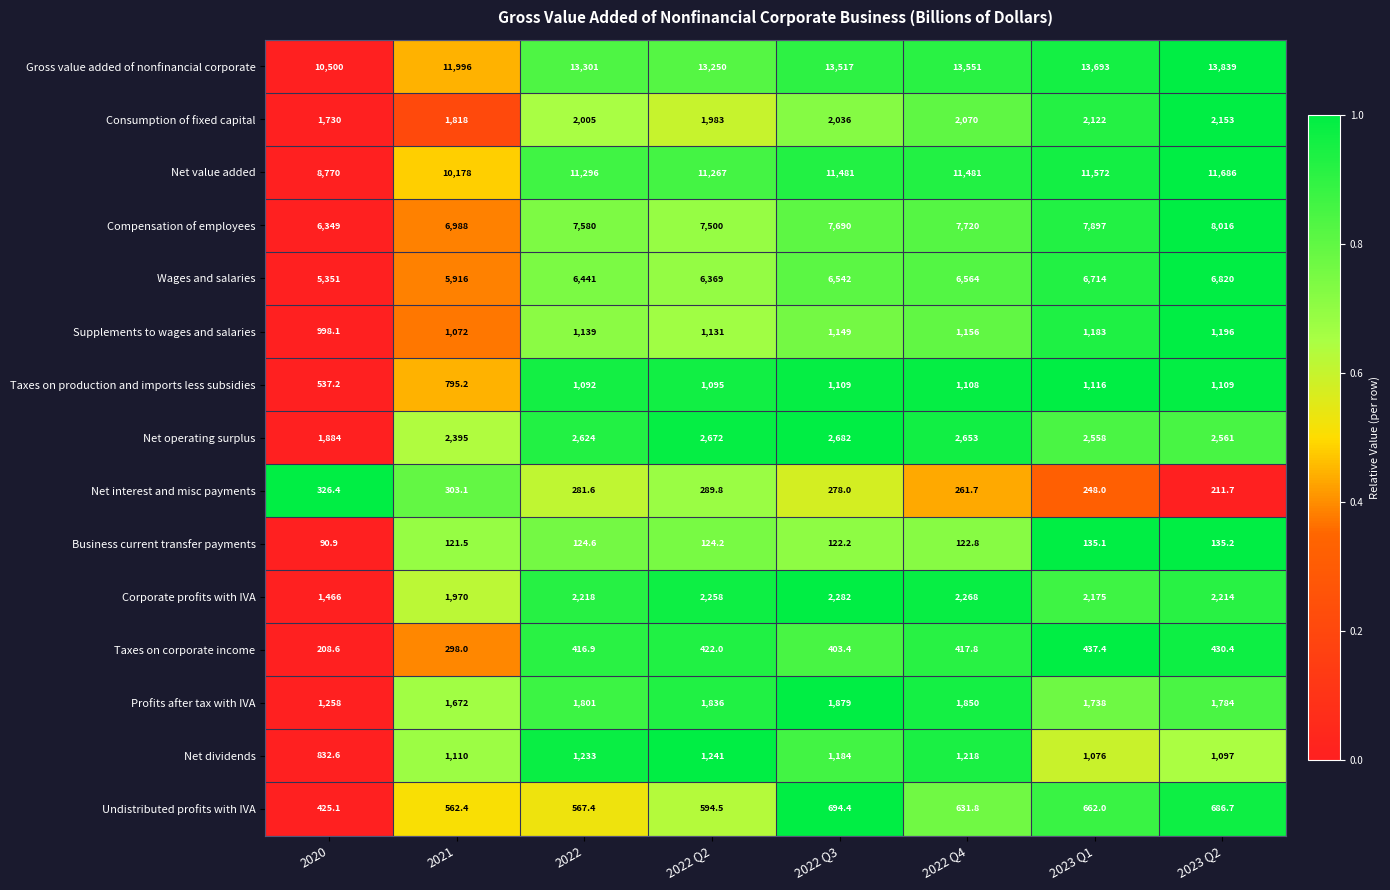

Which label corresponds to the smallest value in the chart?

2020